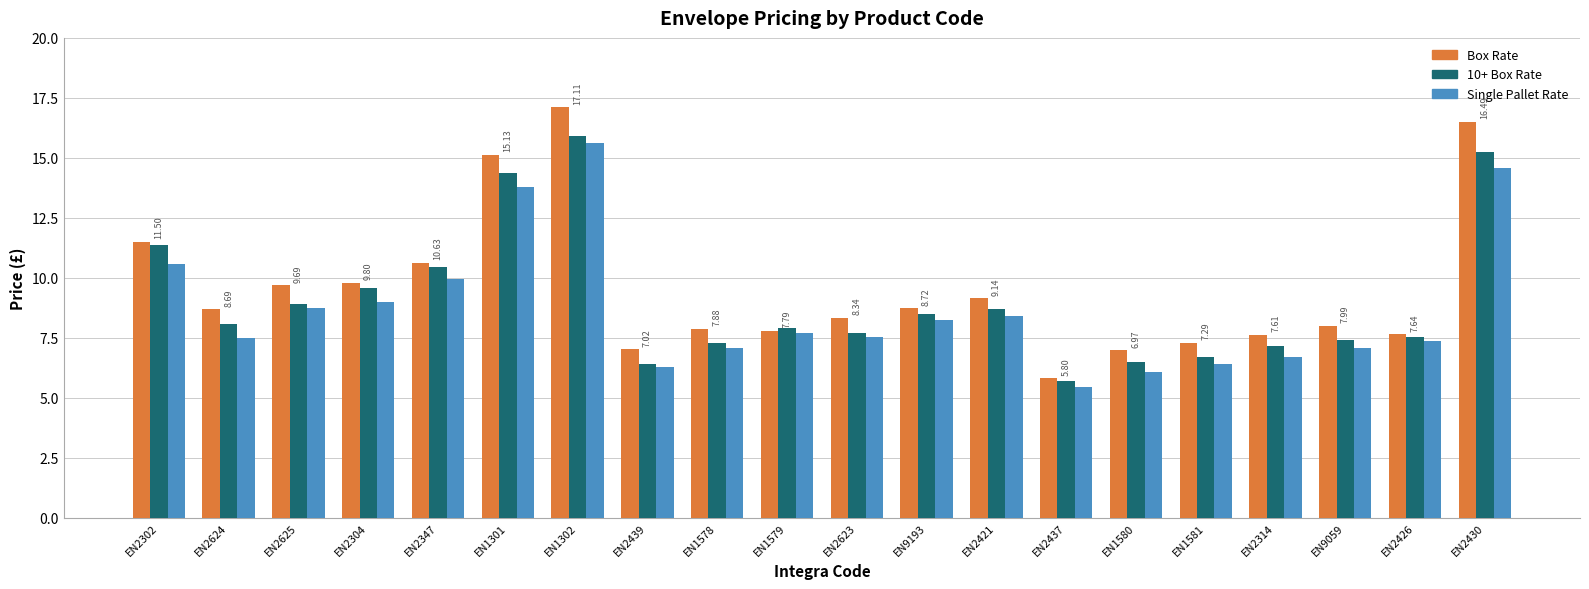

What is the value of the Single Pallet Rate bar at the 3rd from the left?

8.7